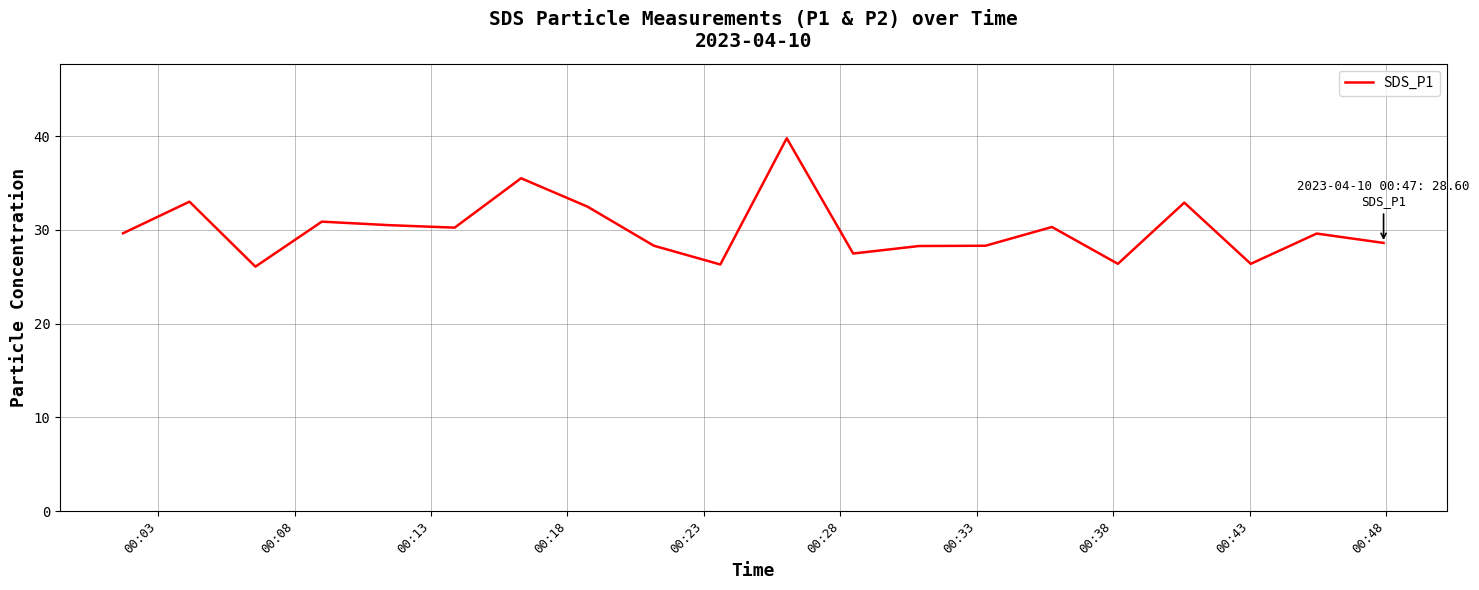

What is the greatest value displayed?

39.8